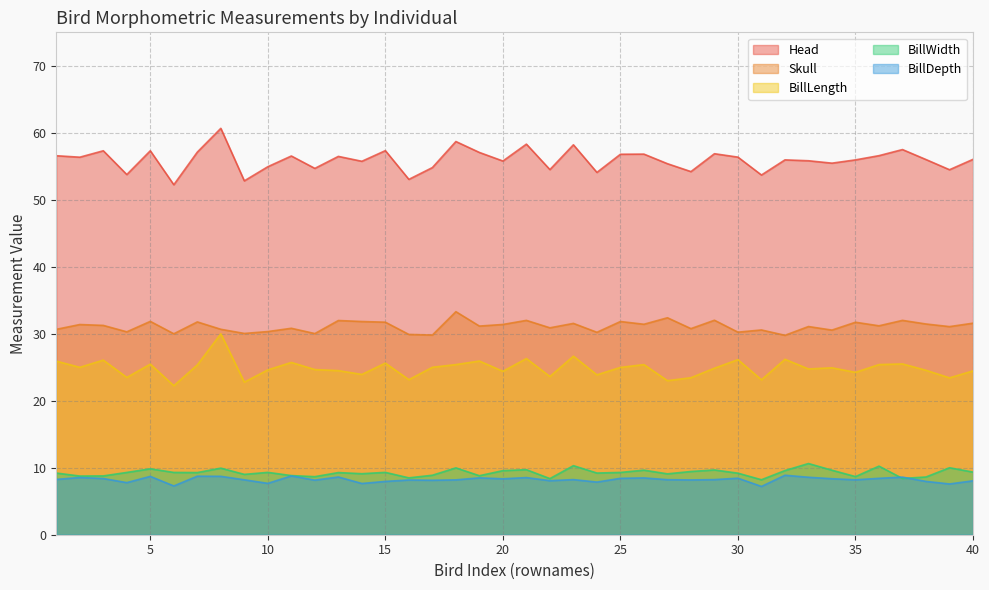

Does the chart display data point markers on the line(s)?

No